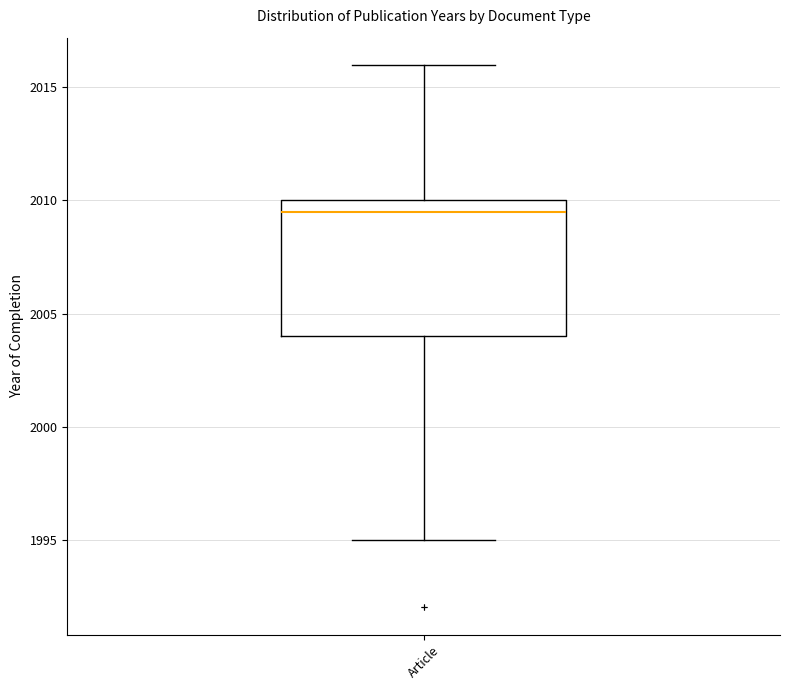

Where does the median line of the box for Article sit on the y-axis? The values are not printed on the chart, so give them approximately, as read against the axis.

2009.5